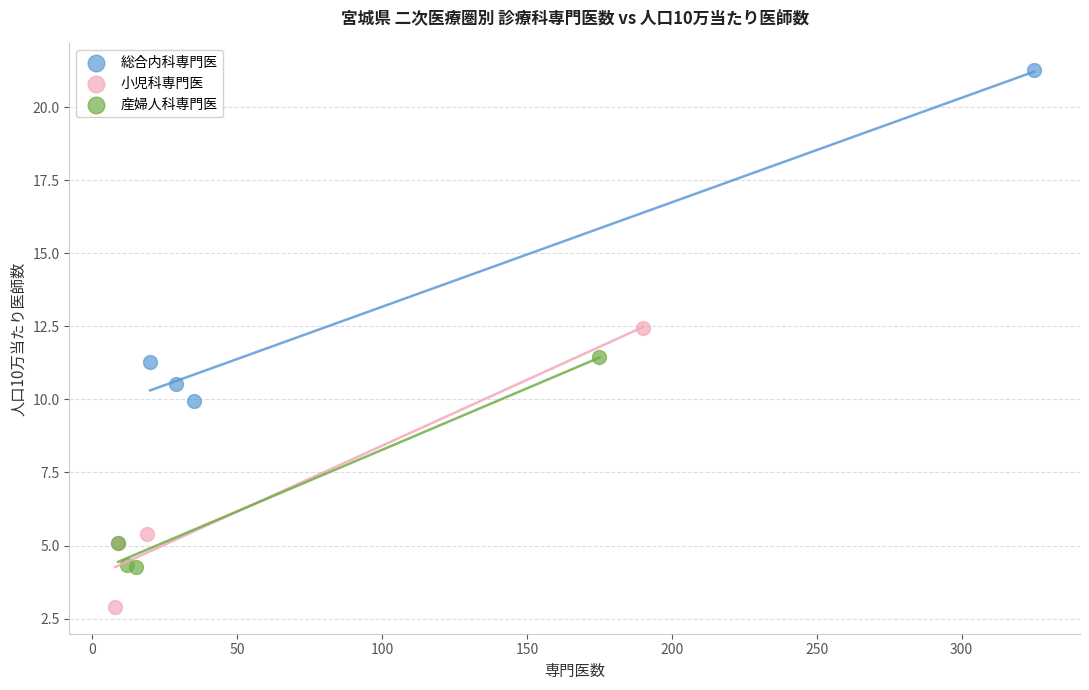

What are all the series names shown in the legend?

総合内科専門医, 小児科専門医, 産婦人科専門医